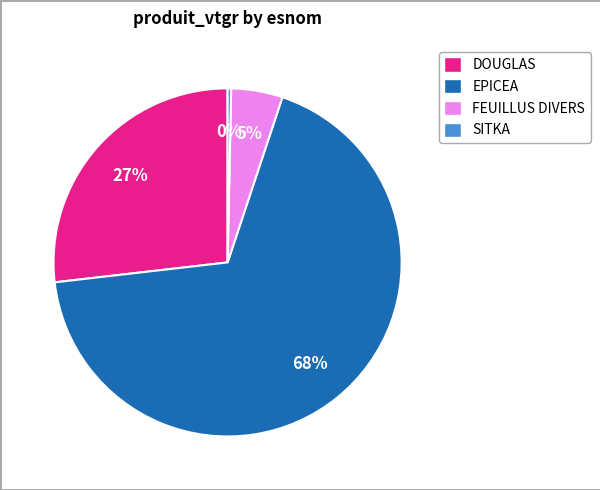

How many slices are in this pie chart?

4